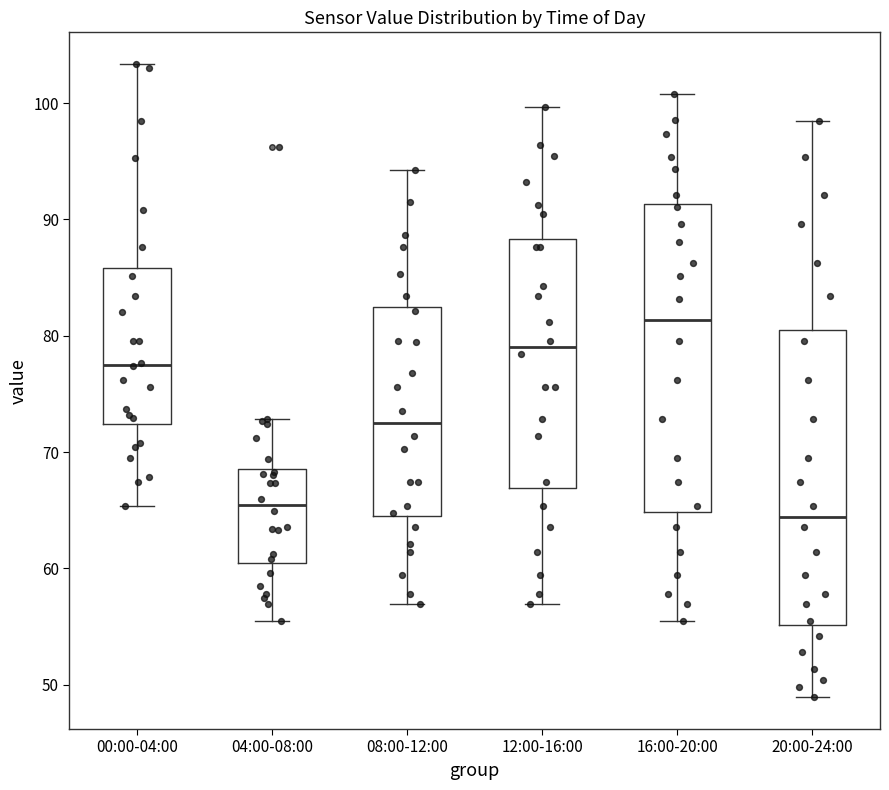

Which box's median line is the lowest?

20:00-24:00